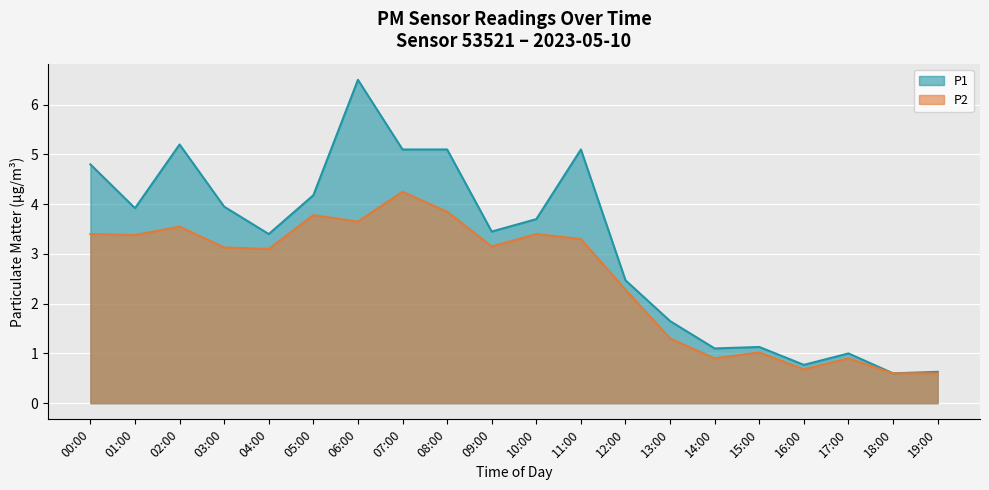

Reading left to right, transcribe all the data shown in this chart.

P1: 00:00=4.8	01:00=3.9	02:00=5.2	03:00=4.0	04:00=3.4	05:00=4.2	06:00=6.5	07:00=5.1	08:00=5.1	09:00=3.5	10:00=3.7	11:00=5.1	12:00=2.5	13:00=1.6	14:00=1.1	15:00=1.1	16:00=0.8	17:00=1.0	18:00=0.6	19:00=0.6
P2: 00:00=3.4	01:00=3.4	02:00=3.5	03:00=3.1	04:00=3.1	05:00=3.8	06:00=3.6	07:00=4.2	08:00=3.9	09:00=3.1	10:00=3.4	11:00=3.3	12:00=2.3	13:00=1.3	14:00=0.9	15:00=1.0	16:00=0.7	17:00=0.9	18:00=0.6	19:00=0.6